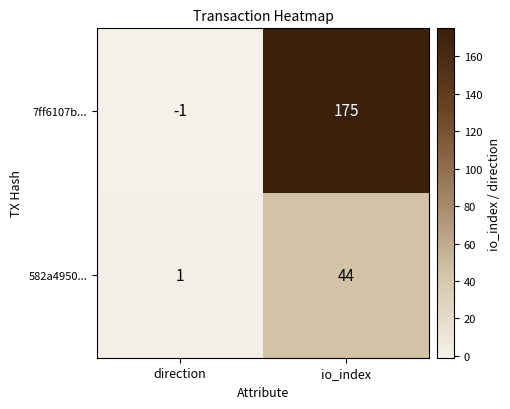

The value of 582a4950... at direction is 1. True or false?

True